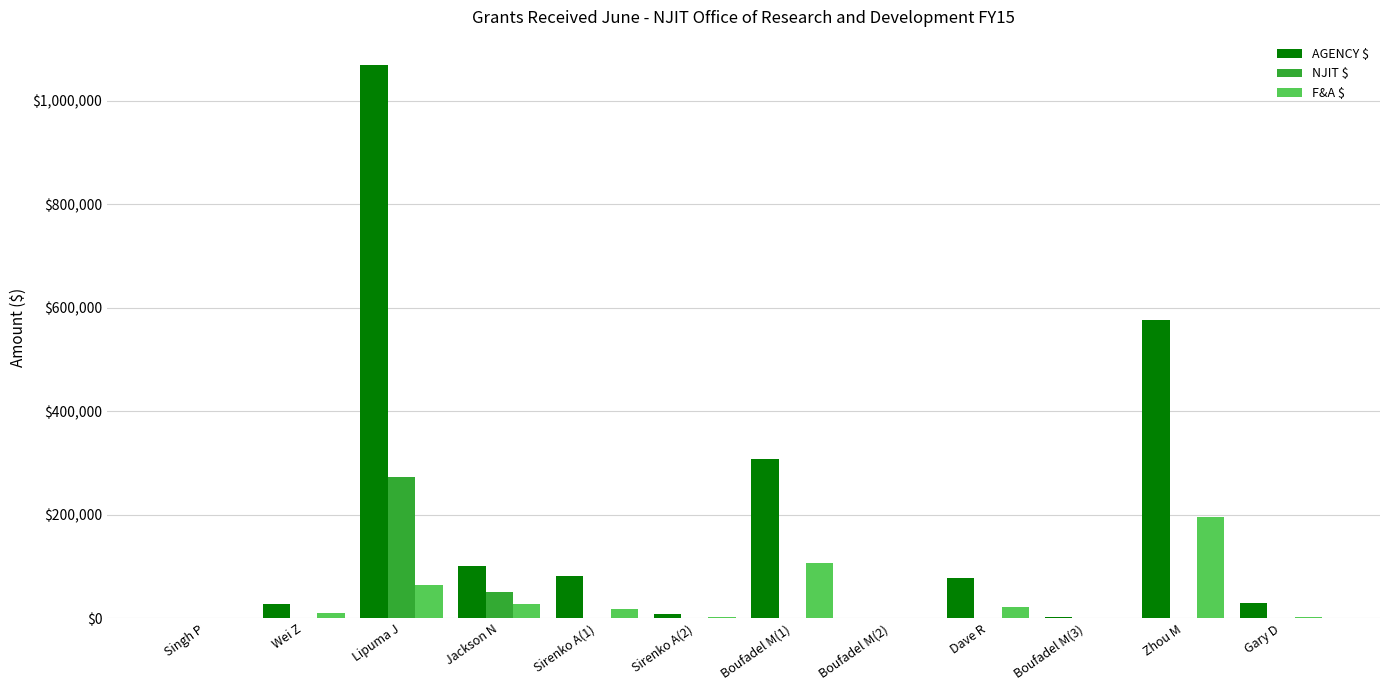

Where does the AGENCY $ series first go above 77004?

Lipuma J